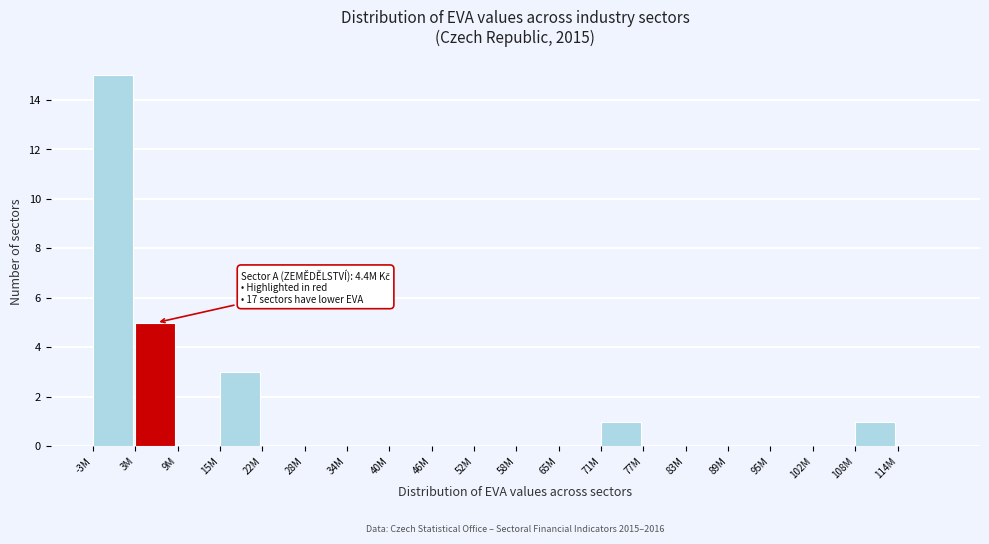

Reading left to right, list all the values displayed in this chart.

-3M=15	3M=5	9M=0	15M=3	22M=0	28M=0	34M=0	40M=0	46M=0	52M=0	58M=0	65M=0	71M=1	77M=0	83M=0	89M=0	95M=0	102M=0	108M=1	114M=0